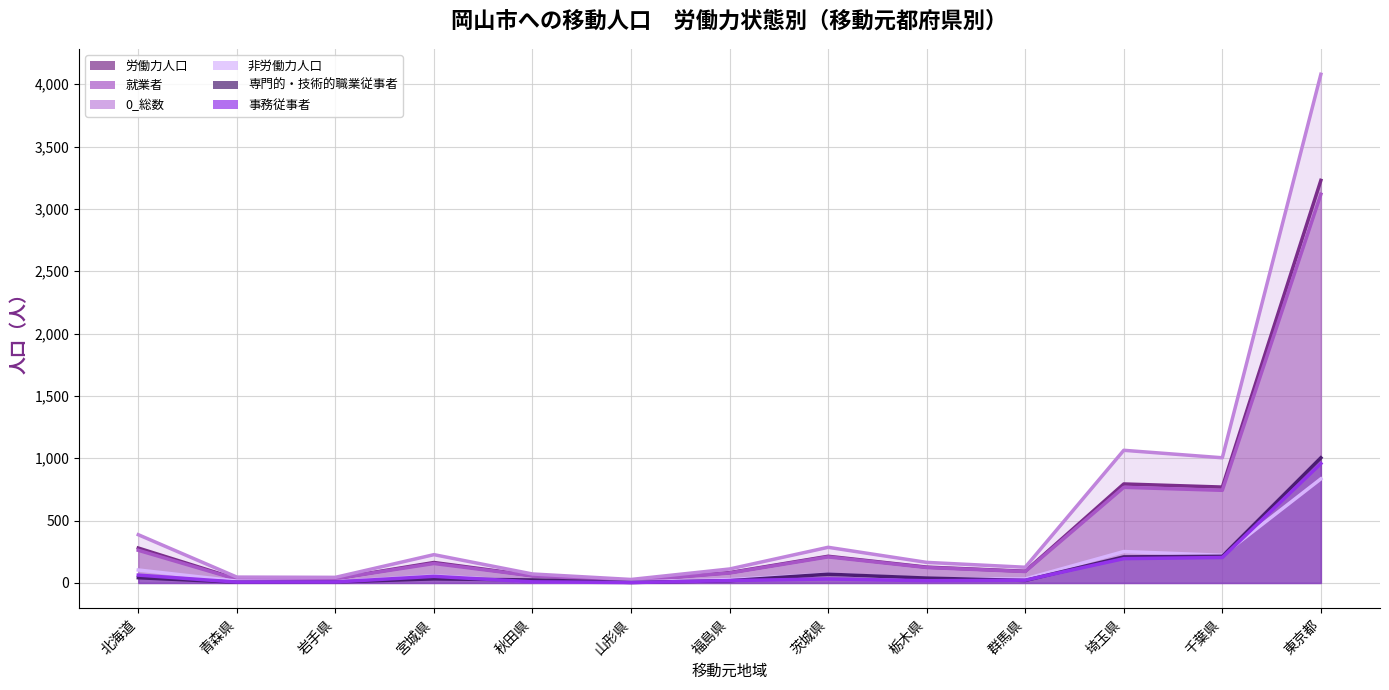

Is it true that 事務従事者 equals 195 at 埼玉県?

True